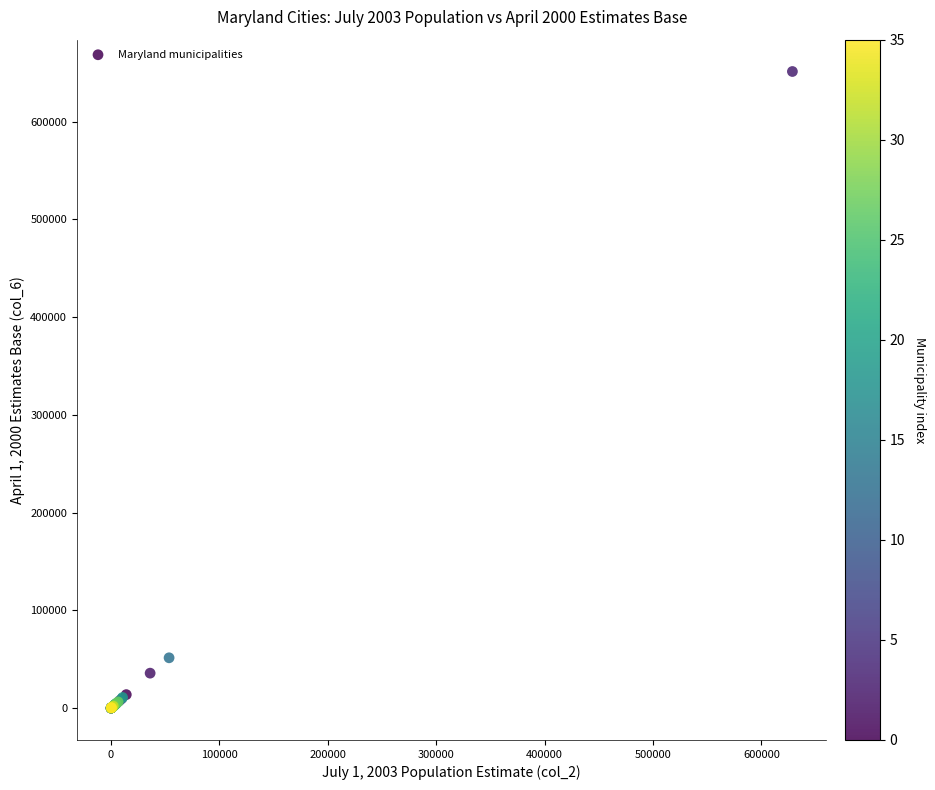

What Y value in the scatter plot is closest to 325609?

51548